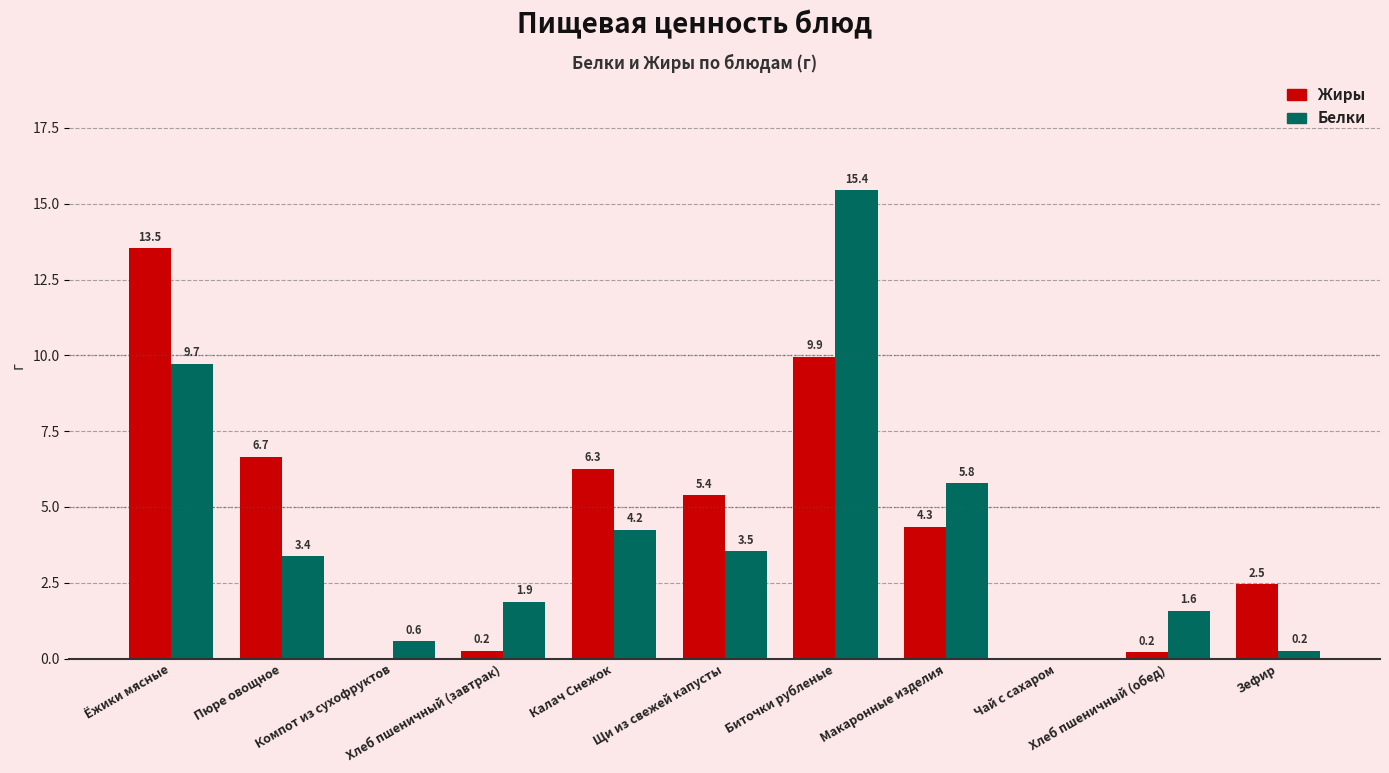

Which series has the largest total across all categories?

Жиры